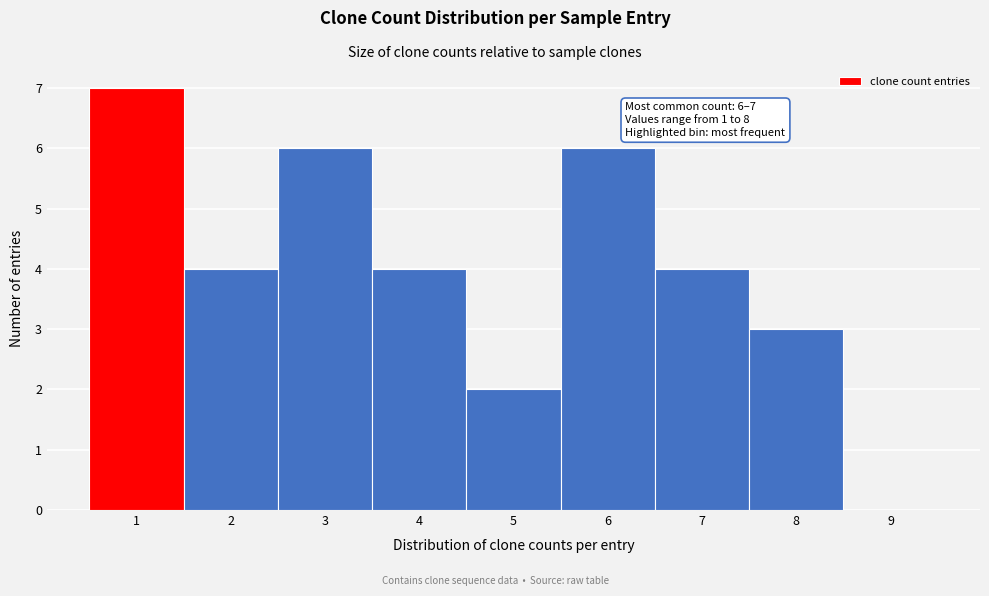

Reading left to right, extract all data points from this chart.

1=7	2=4	3=6	4=4	5=2	6=6	7=4	8=3	9=0